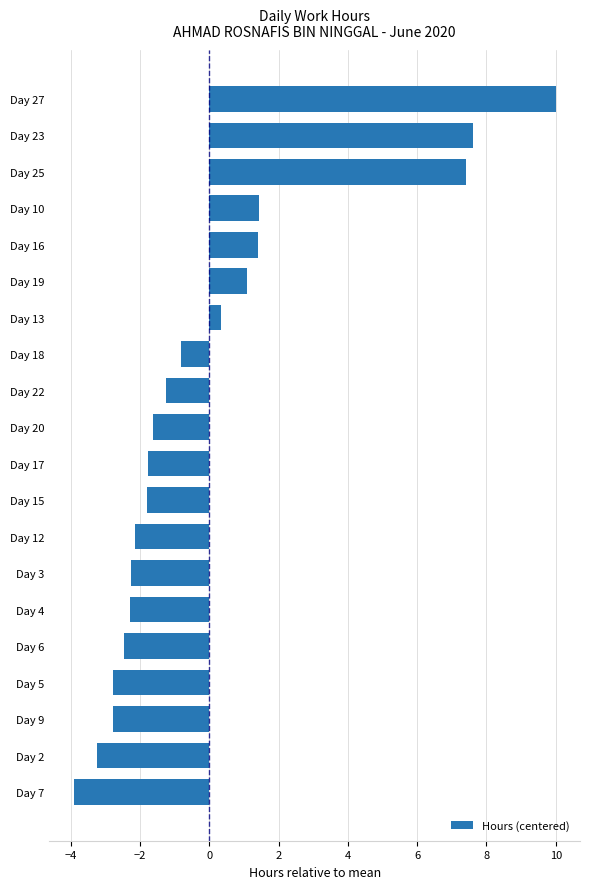

How many values exceed -1?

8